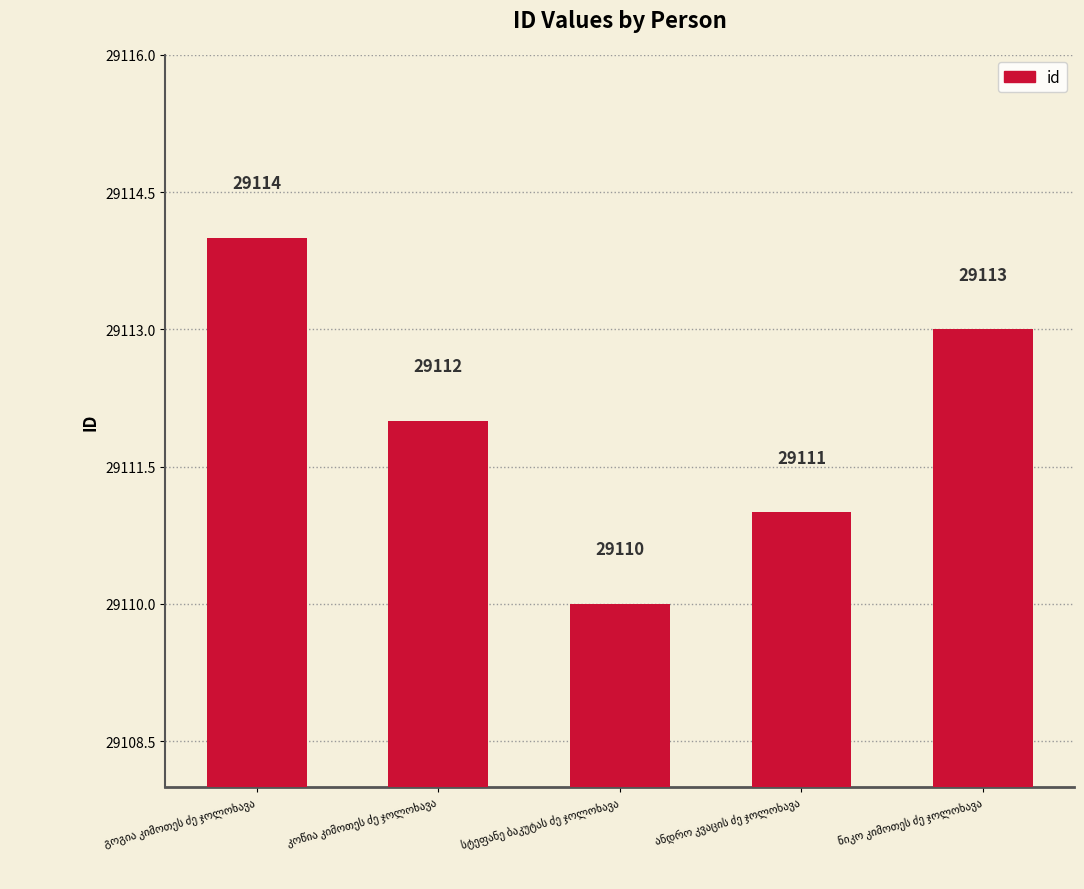

What is the minimum value shown in the chart?

29110